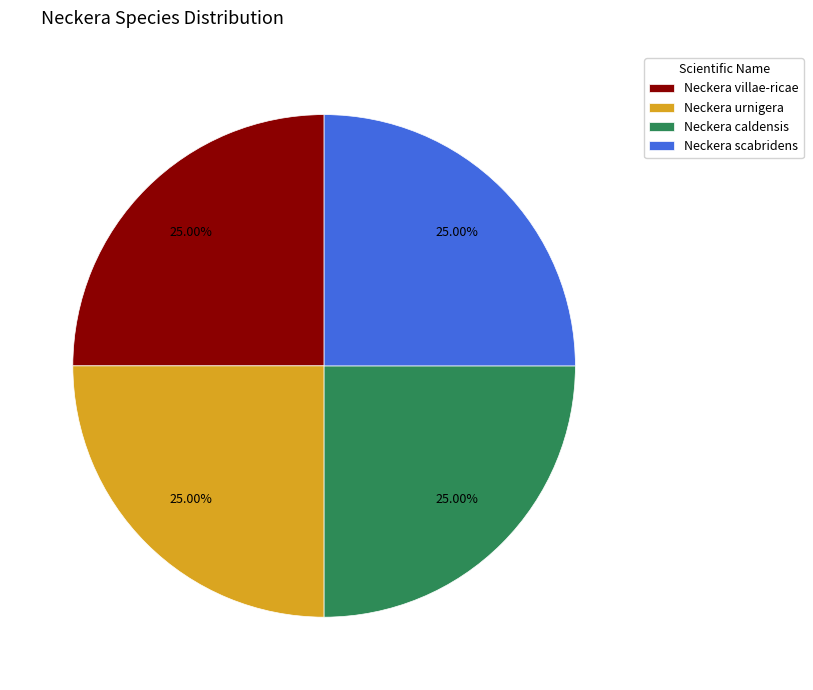

To the nearest percent, what is the average slice percentage?

25%